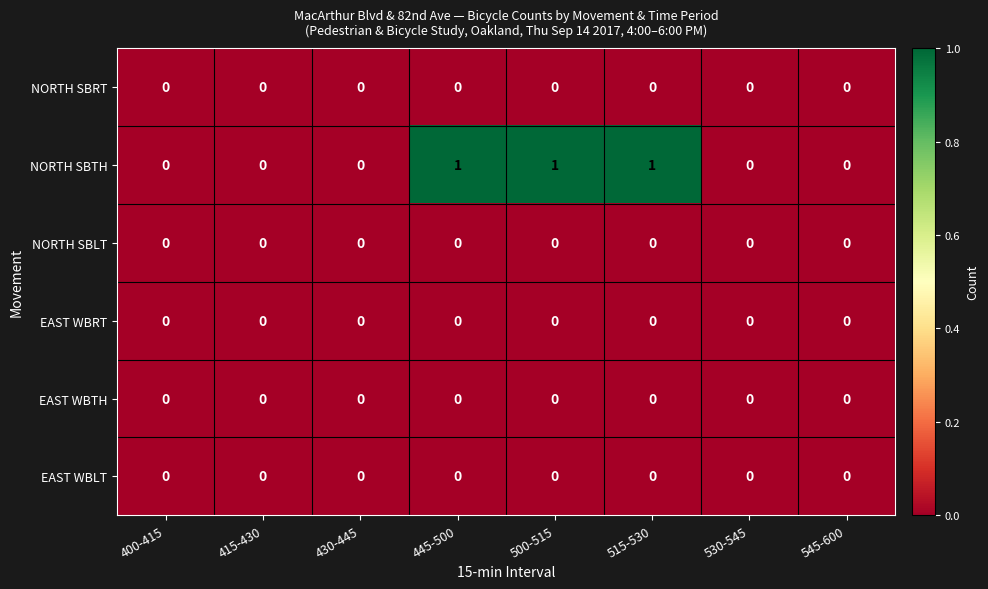

The EAST WBLT series shows 0 at 515-530. True or false?

True